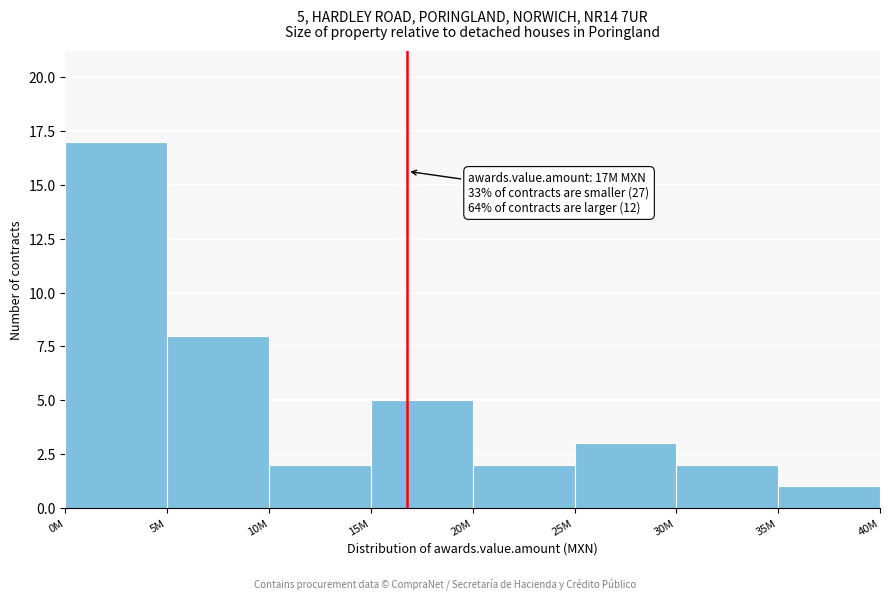

Reading left to right, what are all the values shown in this chart?

0M=17	5M=8	10M=2	15M=5	20M=2	25M=3	30M=2	35M=1